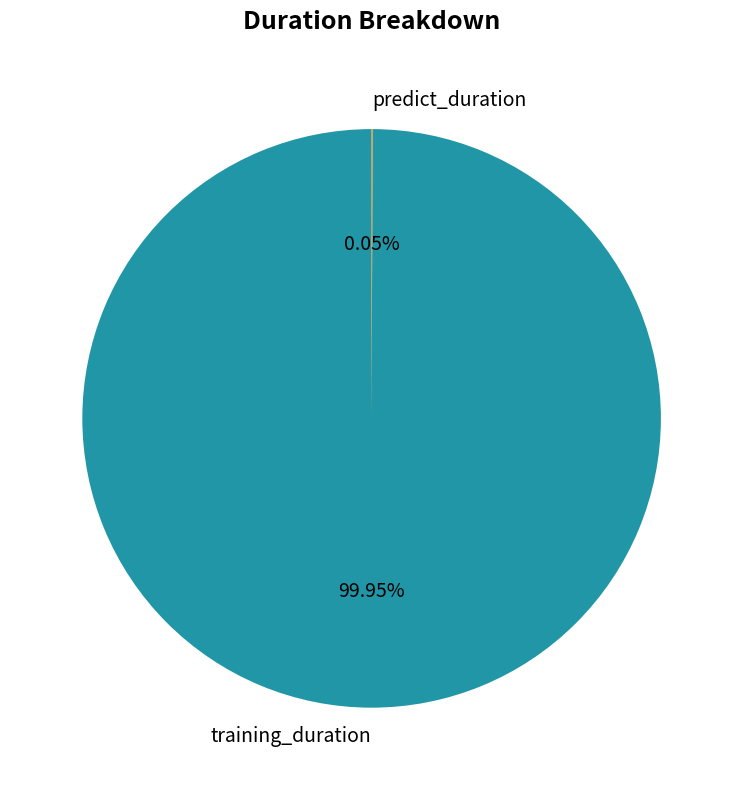

Which slice is the largest?

training_duration